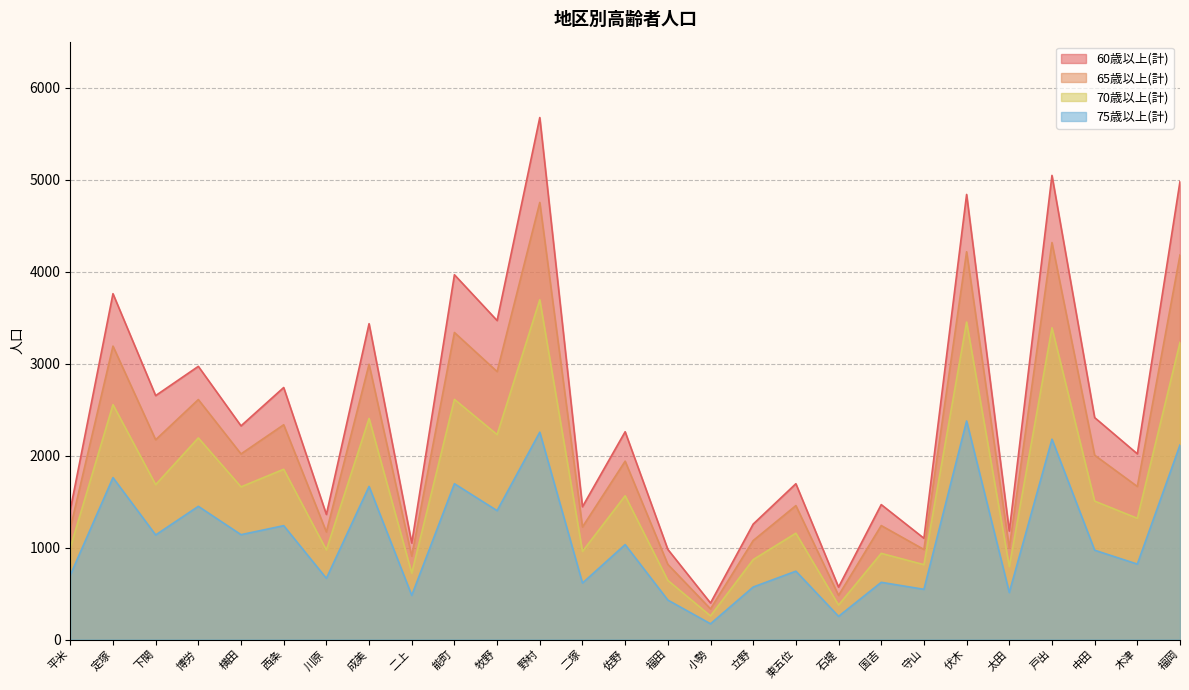

True or false: 75歳以上(計) and 60歳以上(計) intersect in this chart.

False